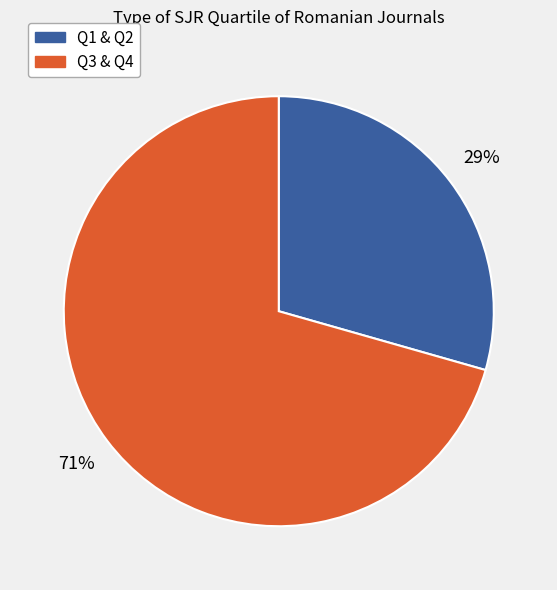

To the nearest percent, what is the average slice percentage?

50%